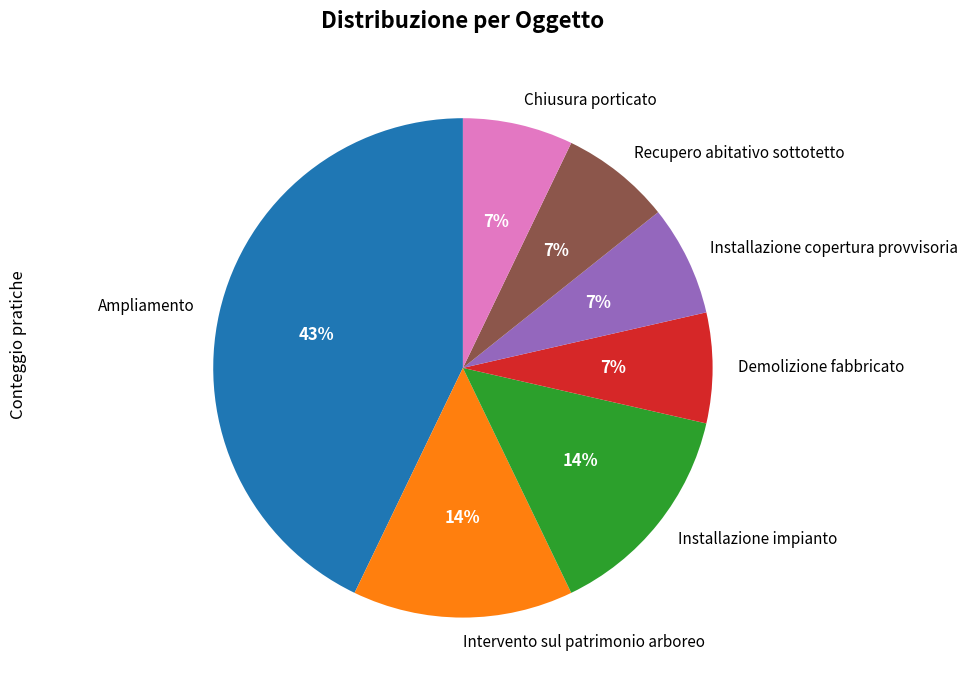

Do Demolizione fabbricato and Intervento sul patrimonio arboreo together represent more than half of the pie?

No